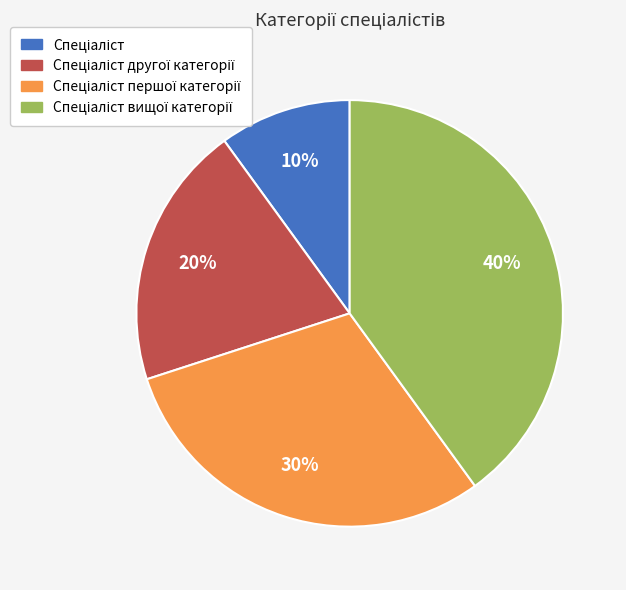

To the nearest percent, what is the average slice percentage?

25%